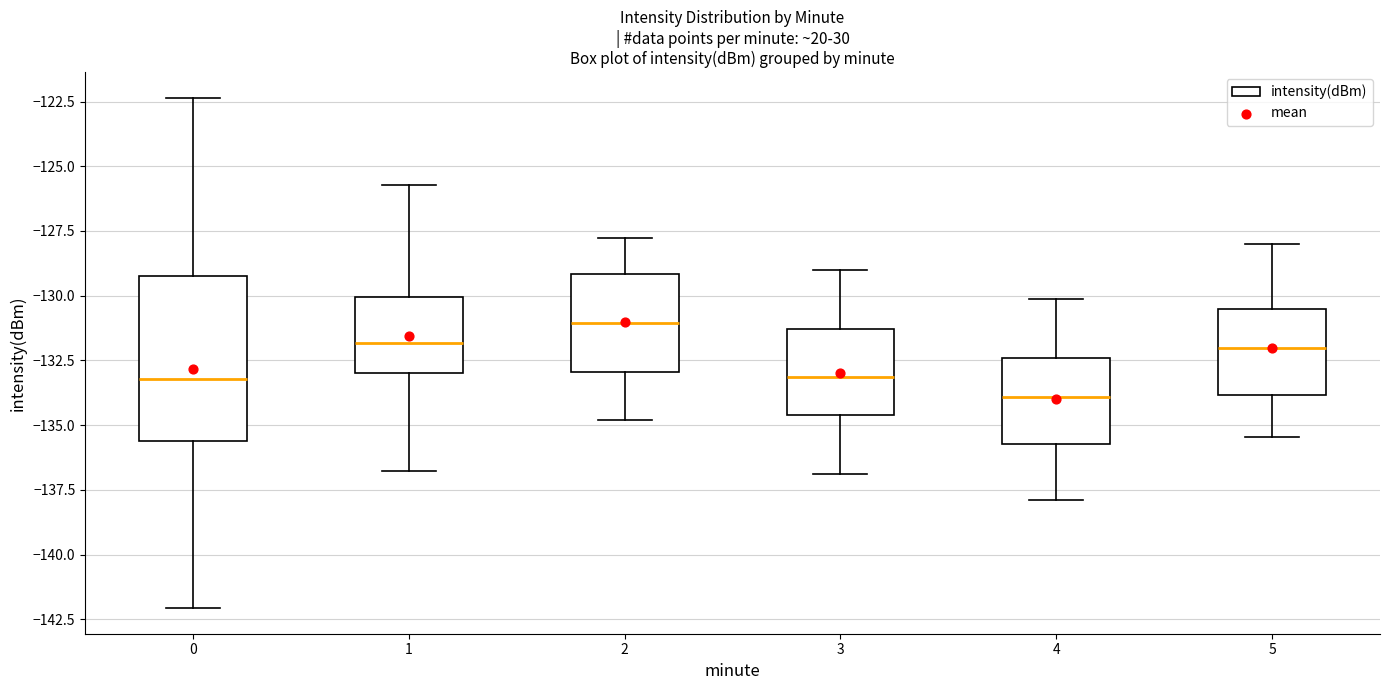

Reading left to right, transcribe this box plot: for each box, give where its median line is, the range the box spans, and where its two whiskers end, as read against the y-axis. The values are not printed on the chart, so give them approximately, as read against the axis.

0: median -133.0, box -135.5 to -129.0, whiskers -142.0 to -122.5
1: median -132.0, box -133.0 to -130.0, whiskers -137.0 to -125.5
2: median -131.0, box -133.0 to -129.0, whiskers -135.0 to -128.0
3: median -133.0, box -134.5 to -131.5, whiskers -137.0 to -129.0
4: median -134.0, box -135.5 to -132.5, whiskers -138.0 to -130.0
5: median -132.0, box -134.0 to -130.5, whiskers -135.5 to -128.0